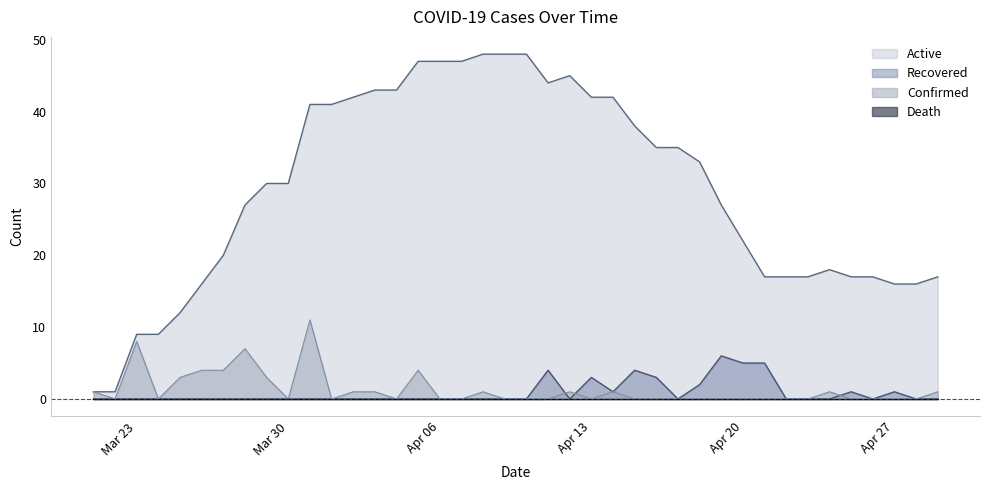

True or false: Active and Recovered cross at least once.

False